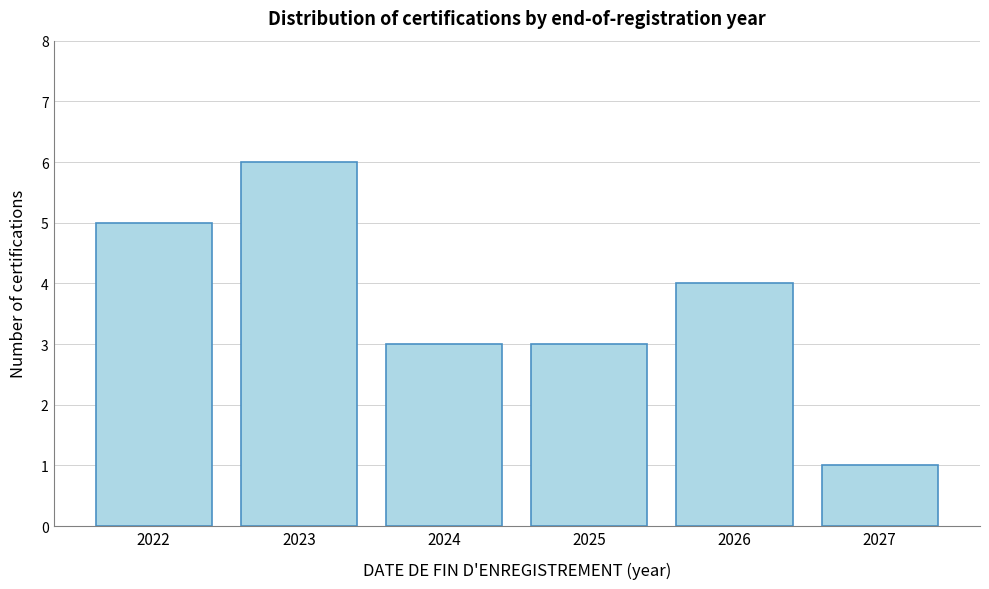

Reading left to right, what are all the values shown in this chart?

5	6	3	3	4	1